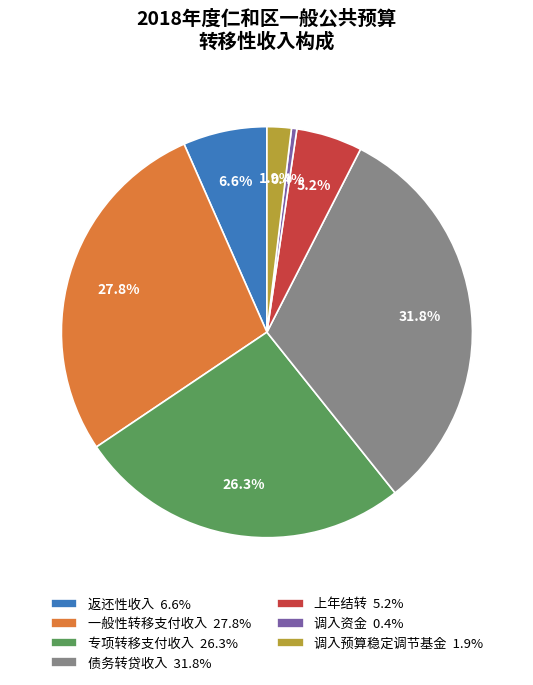

Between 返还性收入 and 调入预算稳定调节基金, which is larger?

返还性收入